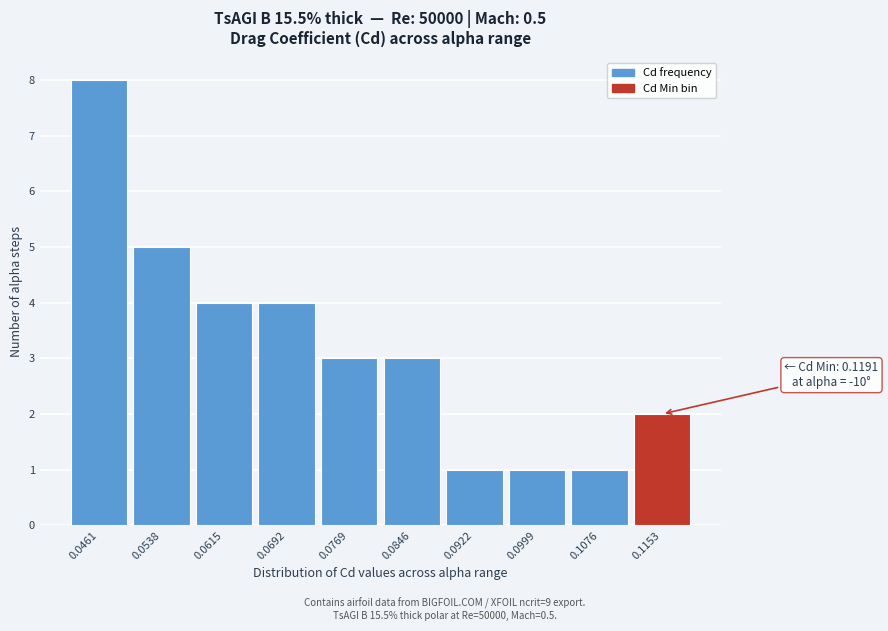

Over which range of the x-axis is the bar tallest?

0.042 to 0.050